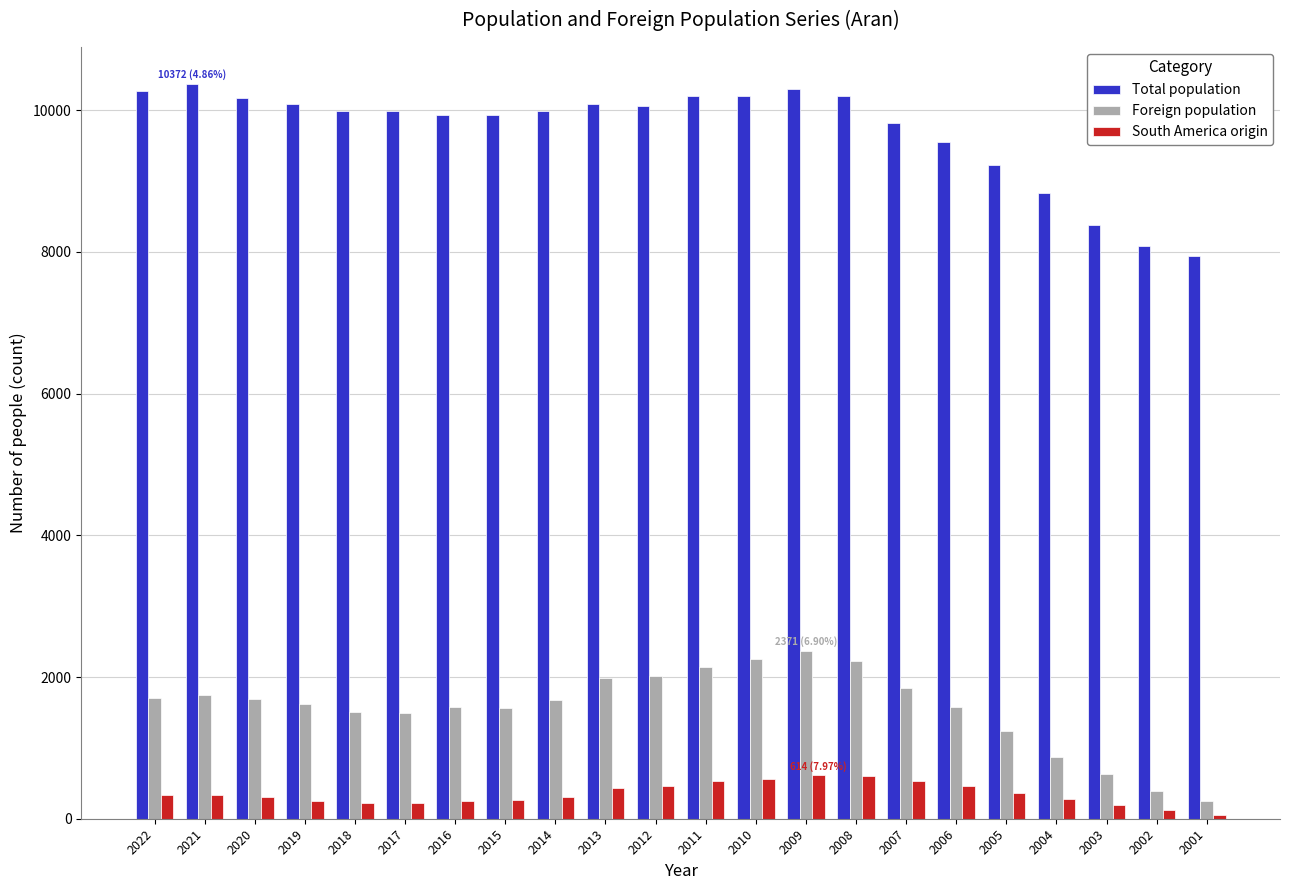

What is the value of the South America origin bar at the 14th from the left?

614